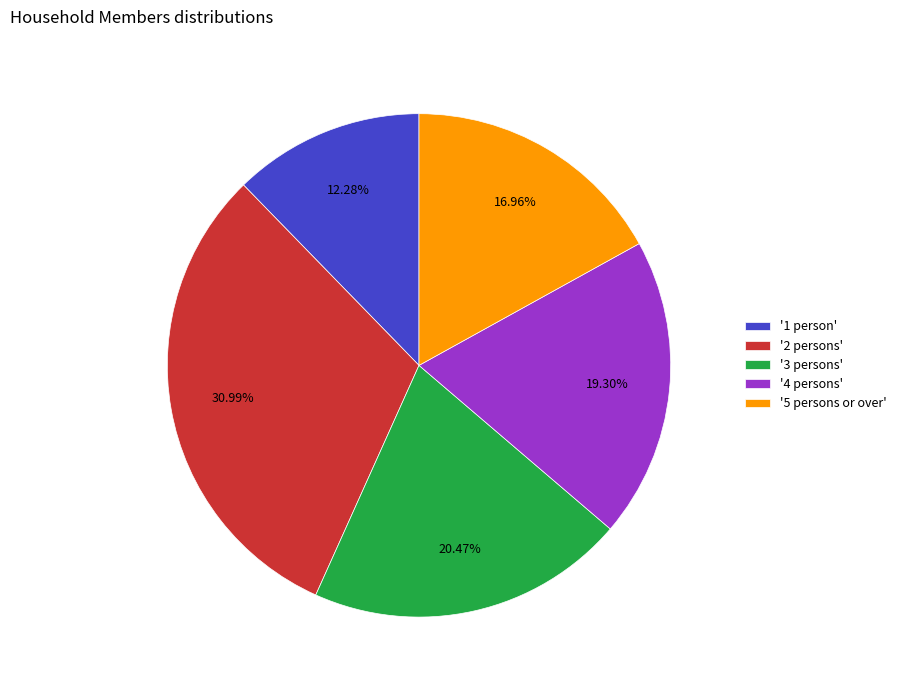

Which has a higher value, '4 persons' or '1 person'?

'4 persons'